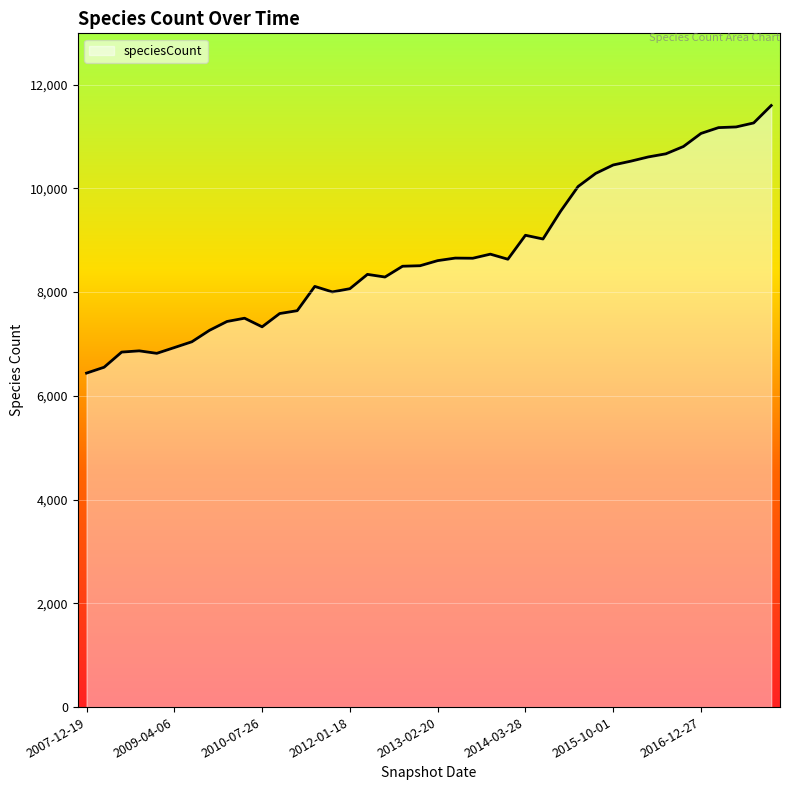

True or false: the data has more than 0 interior local peaks.

True